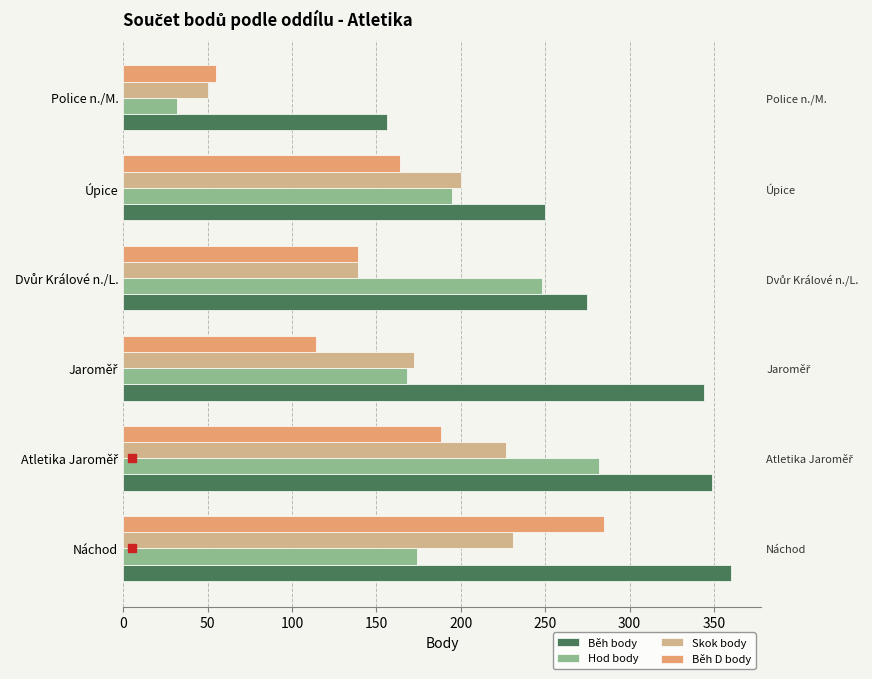

What is the difference between the maximum and minimum values in the Běh body series?

204